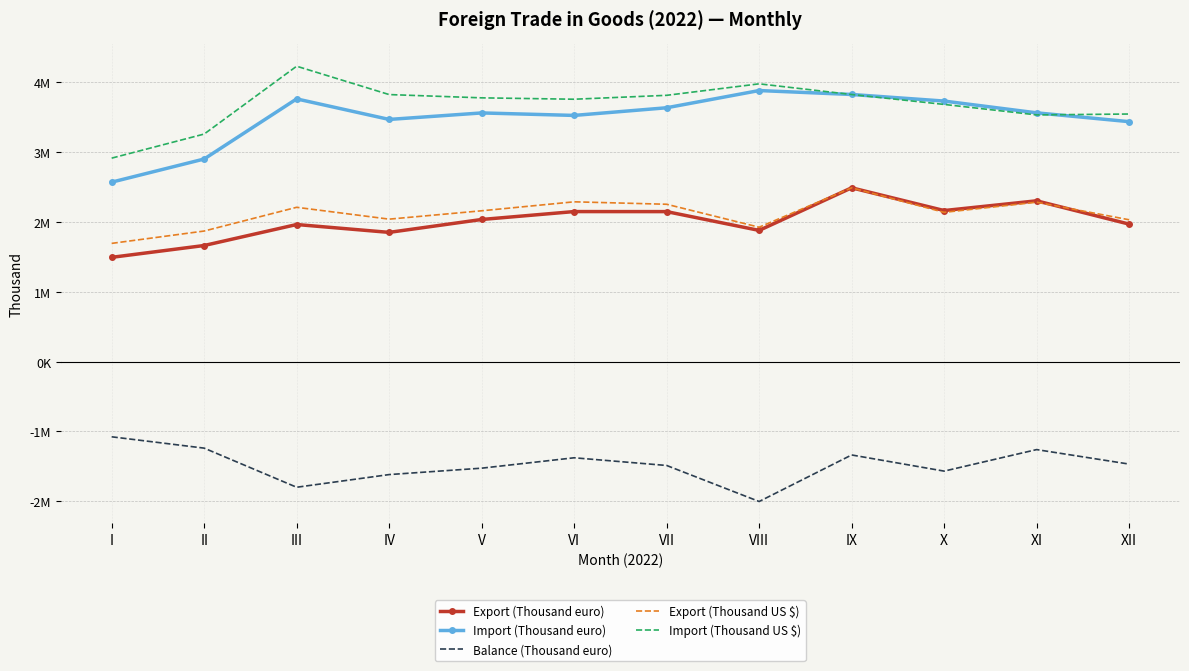

At how many categories does at least one series exceed 1365402?

12